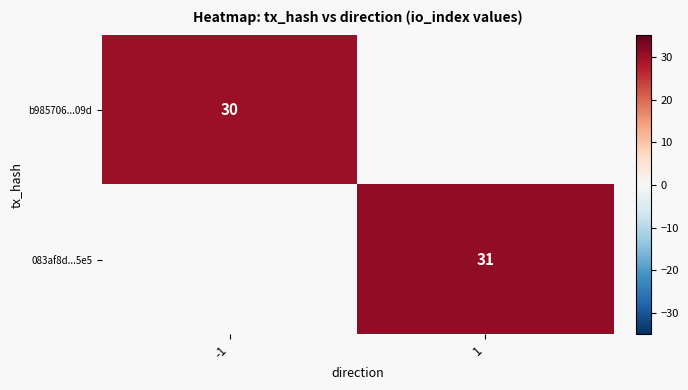

True or false: 083af8d...5e5 has a value of 31 at 1.

True